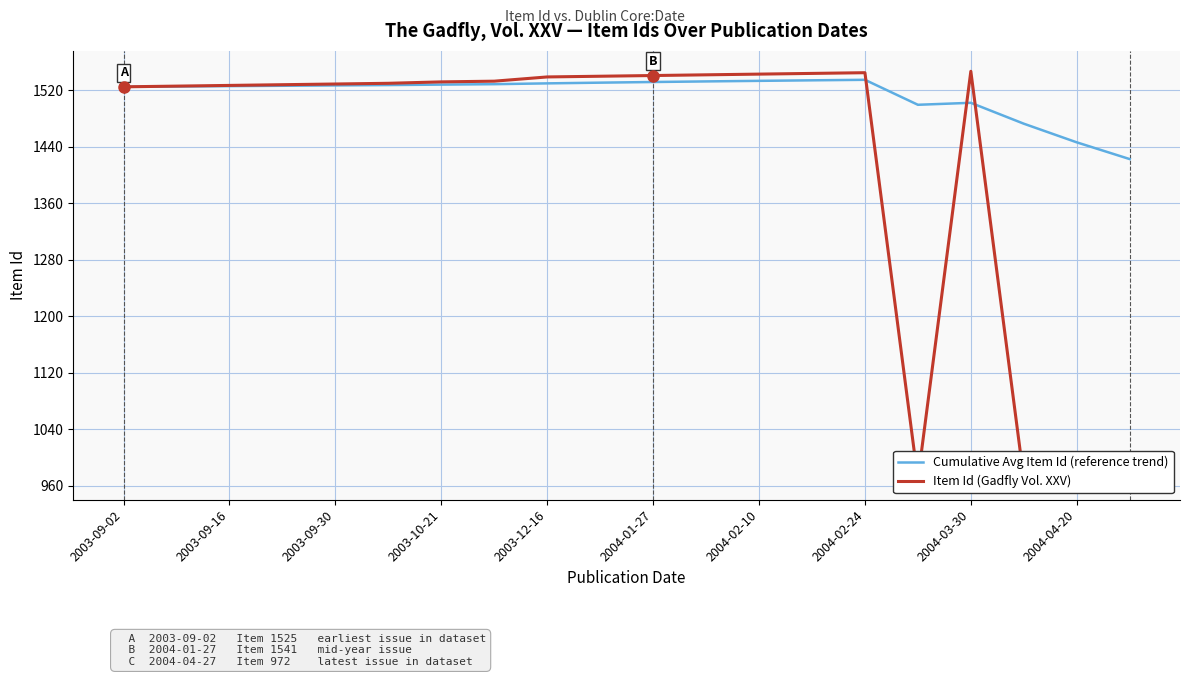

The value of Cumulative Avg Item Id (reference trend) at 2003-10-21 is 802.6. True or false?

False